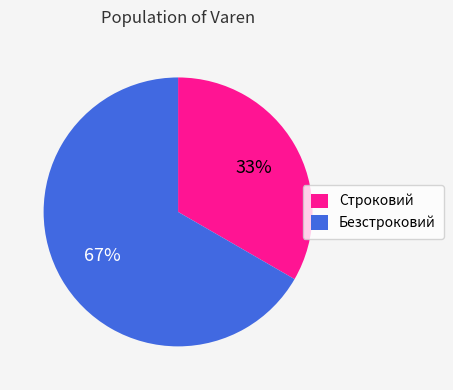

How many segments does this pie chart have?

2